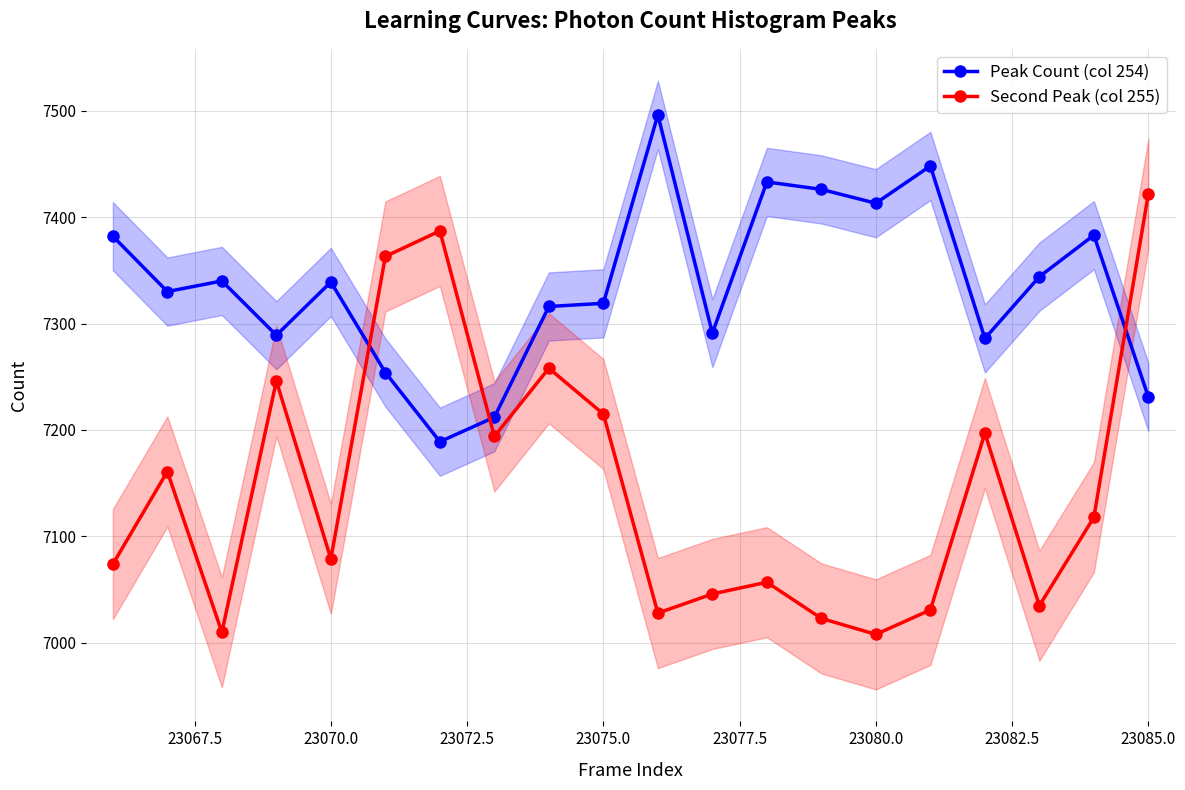

What is the lowest value of the Peak Count (col 254) series?

7189